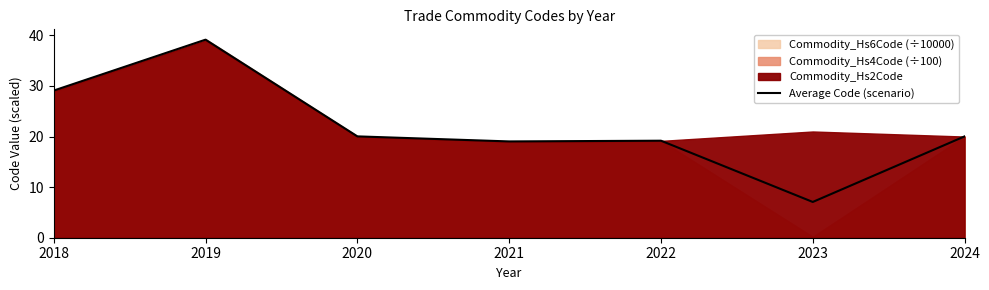

Rank the categories by value from lowest to highest.

2023, 2021, 2022, 2024, 2020, 2018, 2019